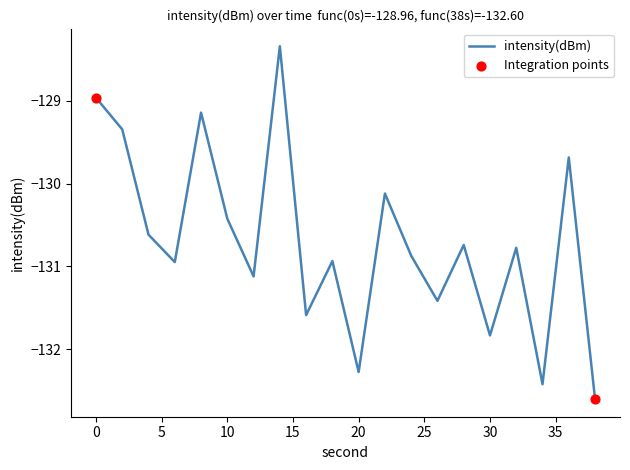

What is the difference between the maximum and minimum values?

4.3